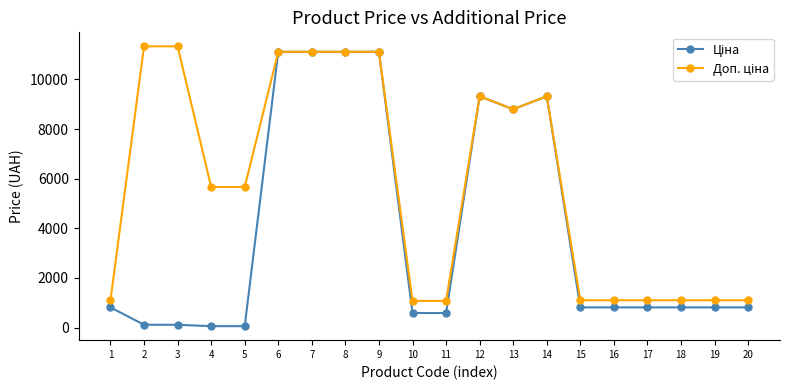

Count the number of data series in this chart.

2